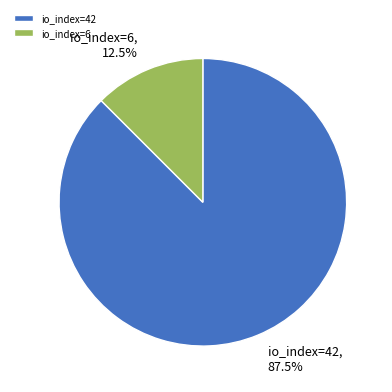

What percentage do io_index=42 and io_index=6 together represent?

100.0%